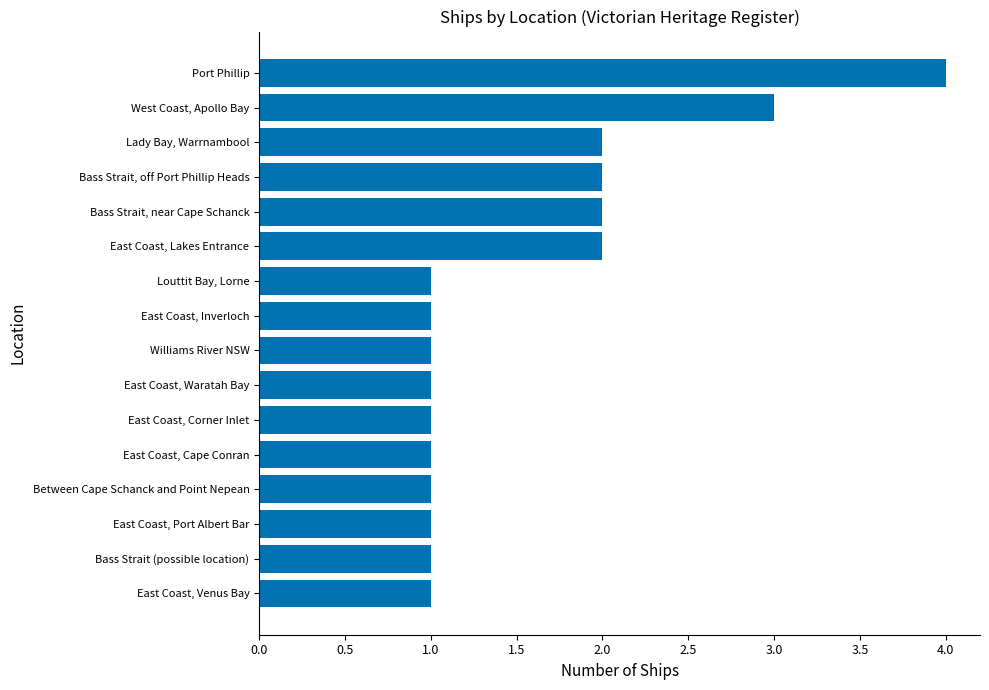

What is the difference between the maximum and minimum values?

3